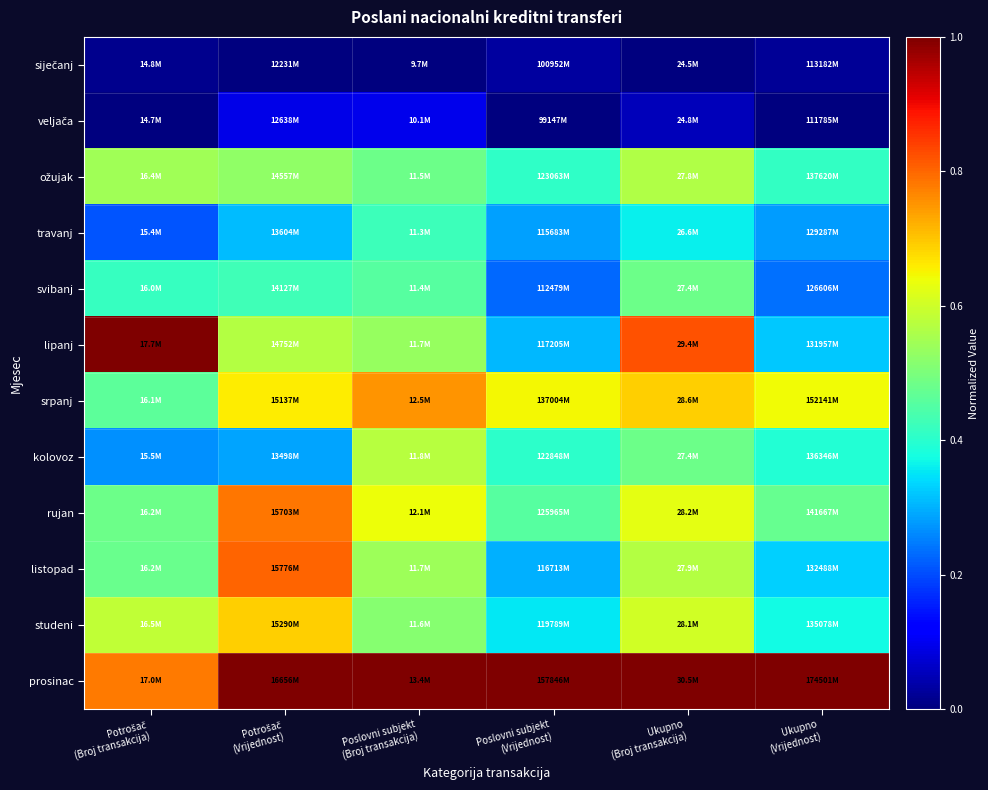

Which label corresponds to the smallest value in the chart?

Potrošač
(Vrijednost)